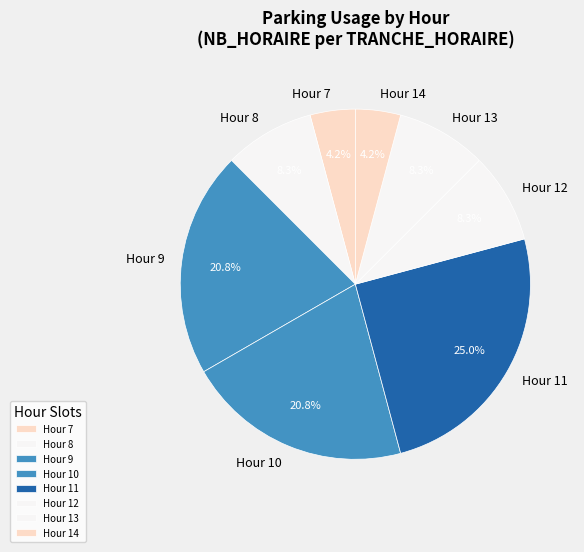

To the nearest percent, what is the difference between the largest and smallest slice percentages?

21%